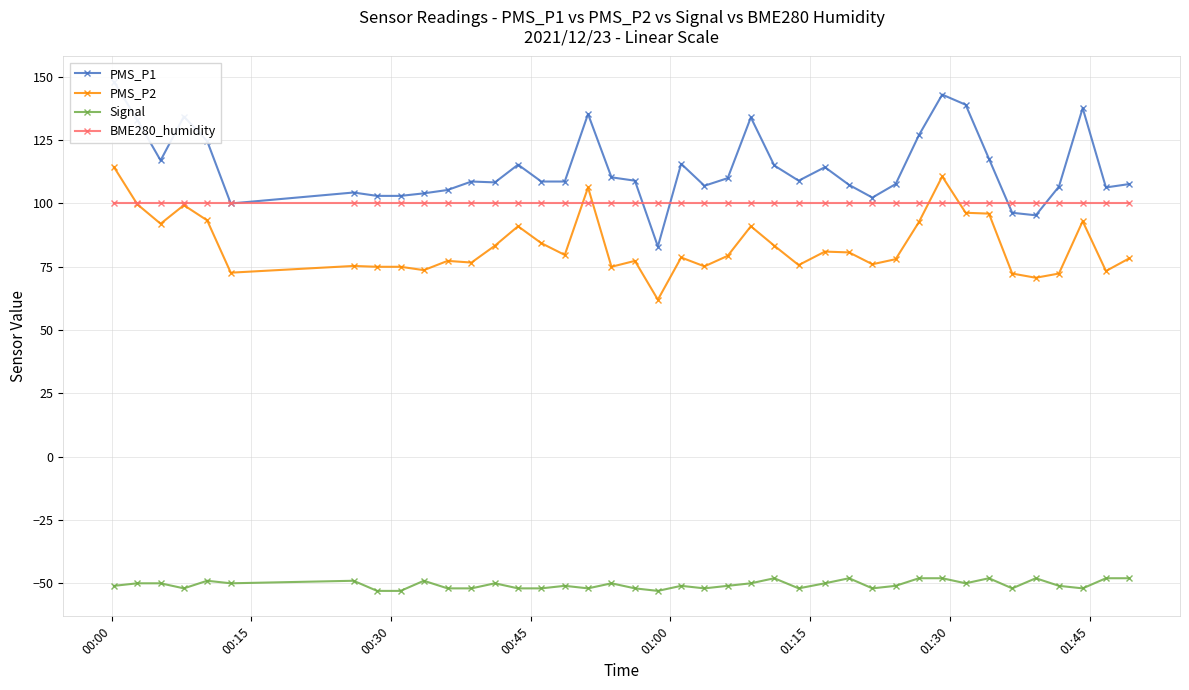

What is the difference between the second highest and second lowest values in the PMS_P2 series?

40.0